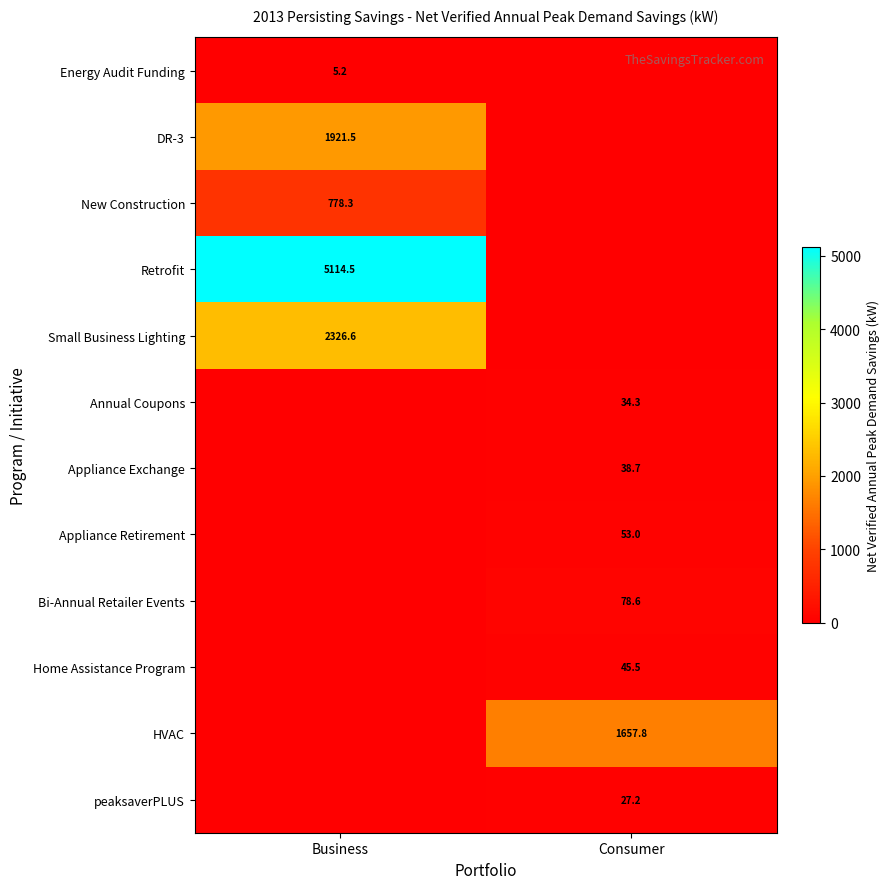

The value of HVAC at Consumer is 2778.3. True or false?

False